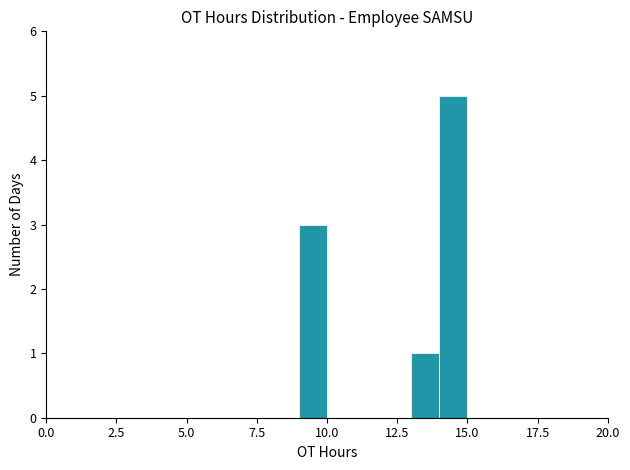

Read against the x-axis, roughly where is the centre of the tallest bar?

14.5